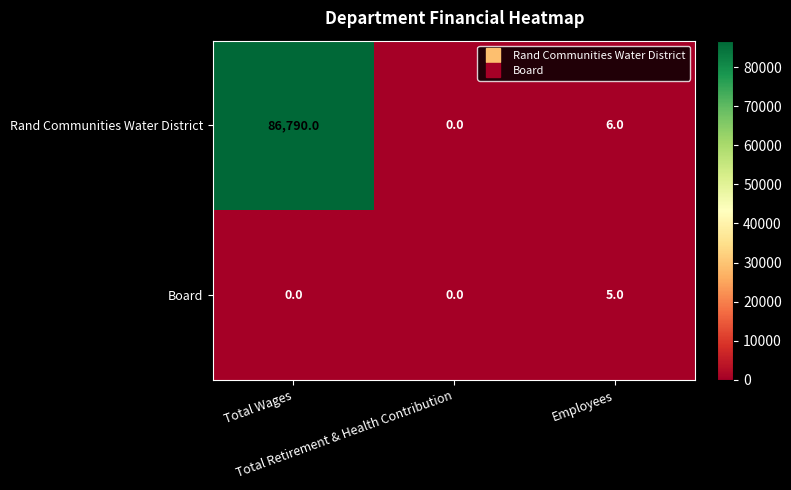

How many values in Board are above zero?

1